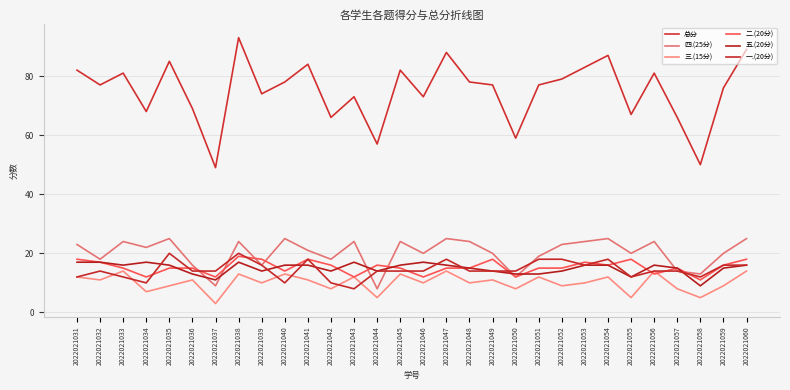

Which series has the largest total across all categories?

总分